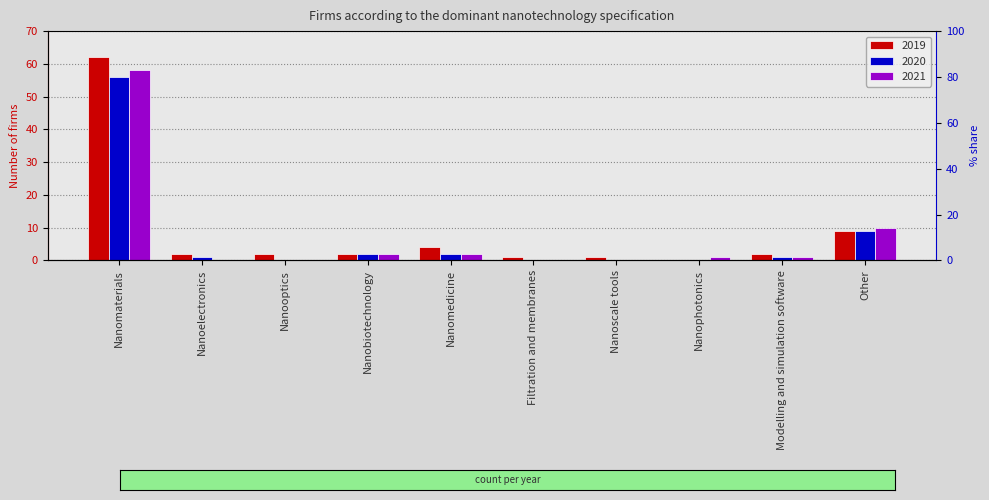

What is the maximum value for 2021?

58